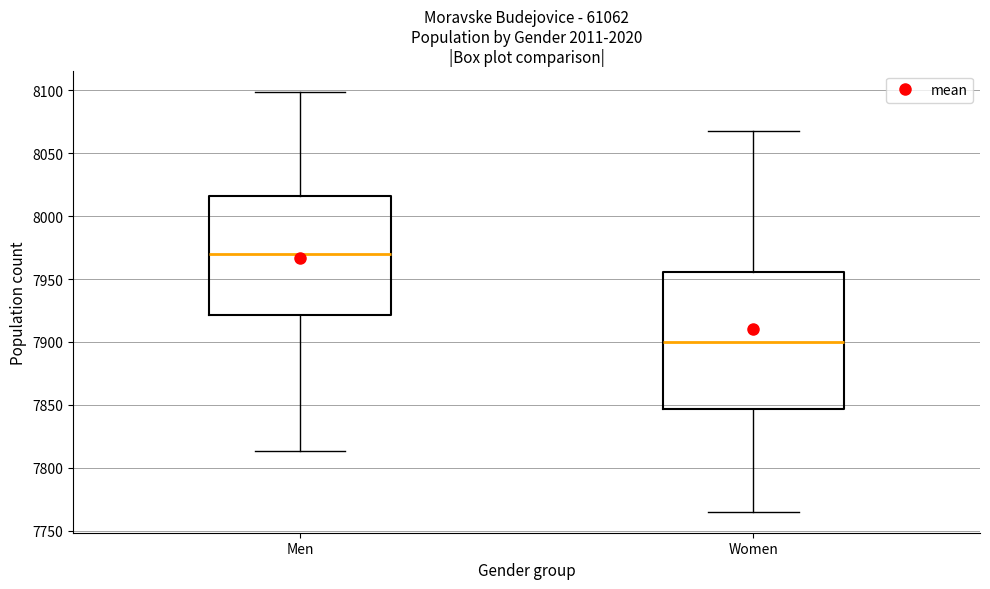

Reading left to right, transcribe this box plot: for each box, give where its median line is, the range the box spans, and where its two whiskers end, as read against the y-axis. The values are not printed on the chart, so give them approximately, as read against the axis.

Men: median 7970, box 7920 to 8015, whiskers 7815 to 8100
Women: median 7900, box 7845 to 7955, whiskers 7765 to 8070